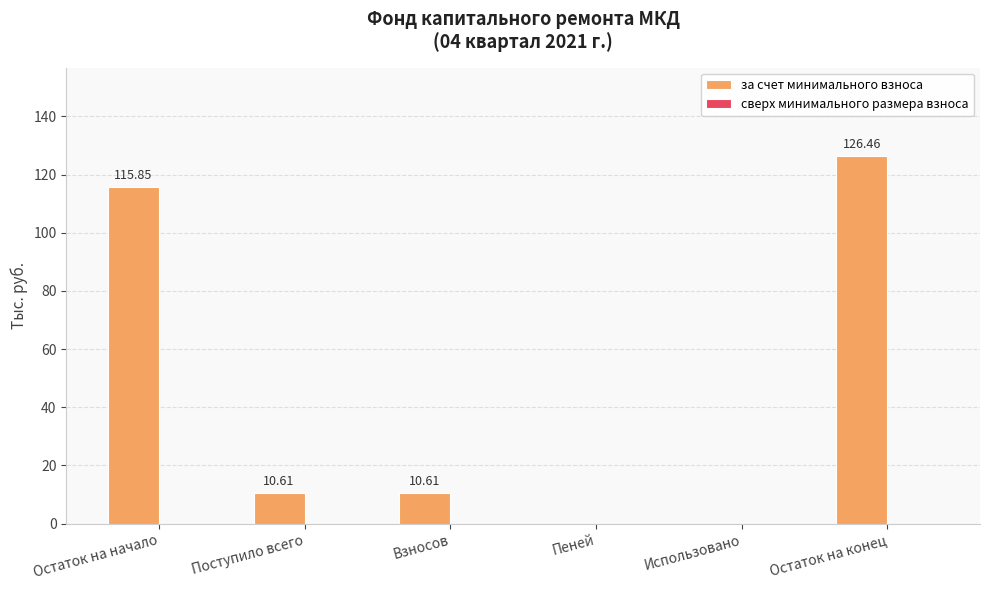

Which category has the highest value across all series?

Остаток на конец